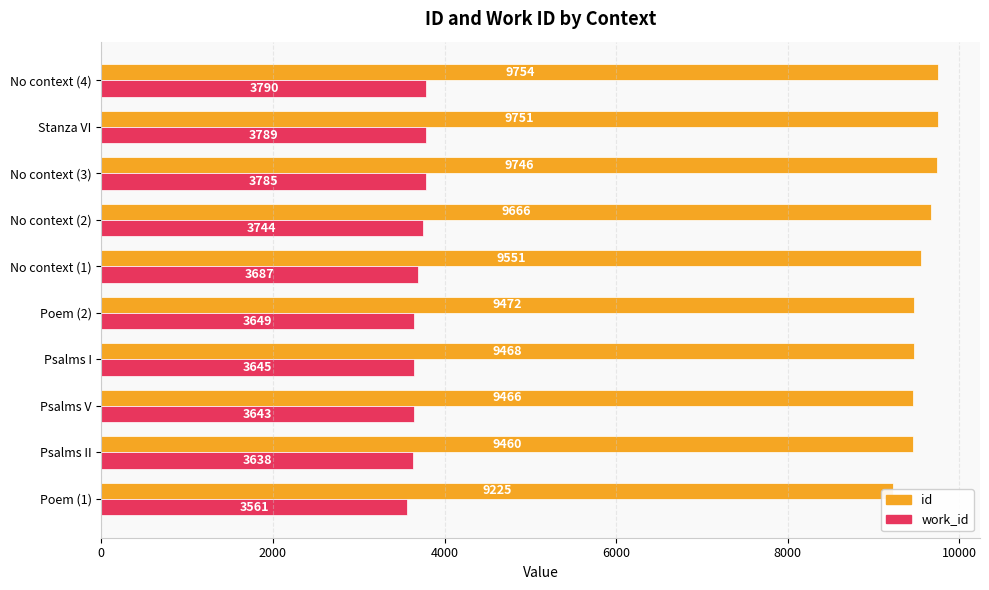

Rank the series by their average value, from highest to lowest.

id, work_id